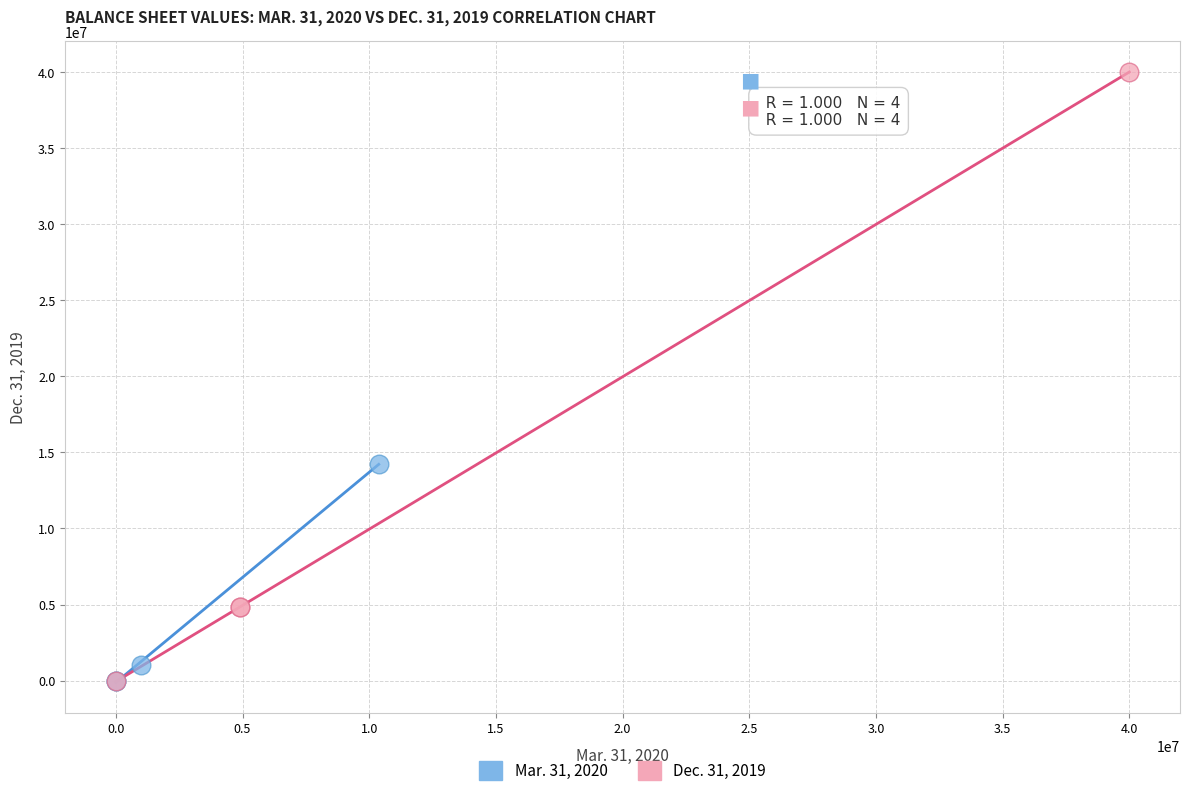

Which series has the widest spread of Y values?

Dec. 31, 2019